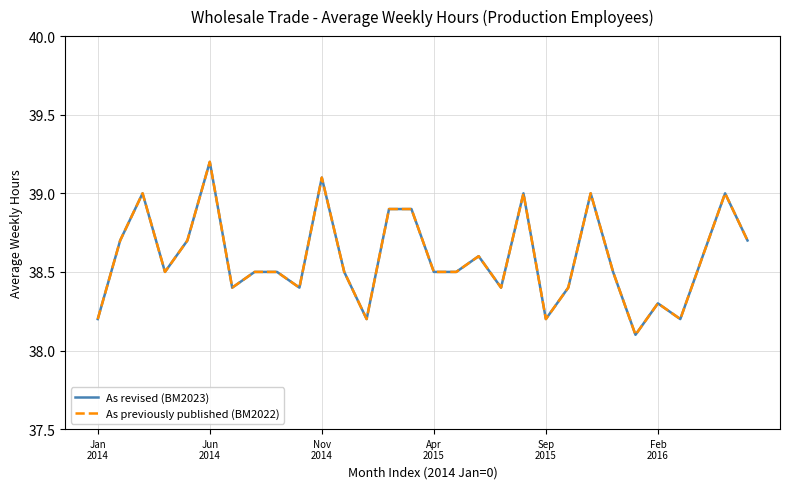

Does the chart display data point markers on the line(s)?

No